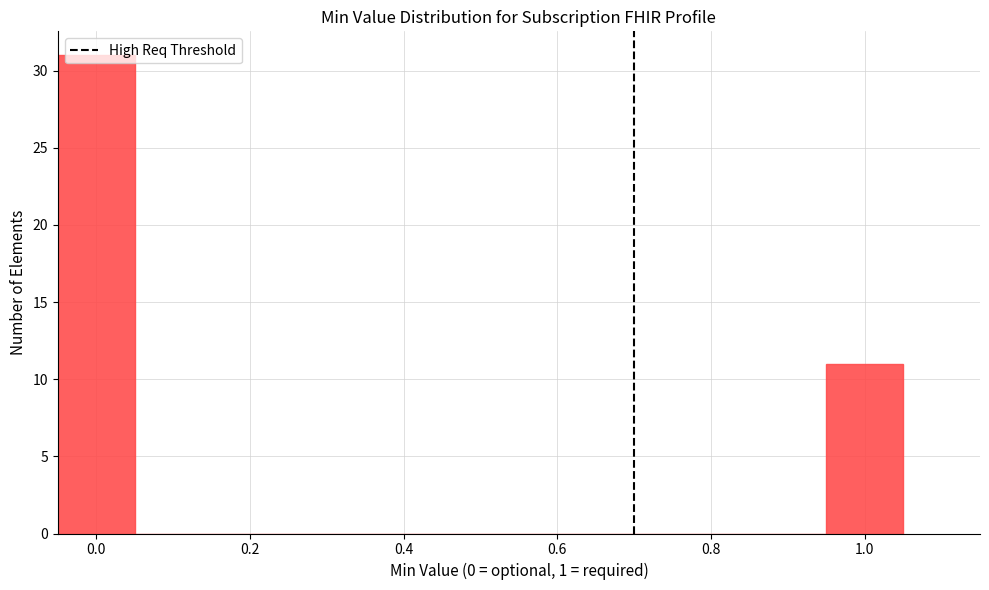

How tall is the bar that spans 0.95 to 1.05 on the x-axis? Neither the bar edges nor the heights are printed on the chart, so give them approximately, as read against the axes.

11